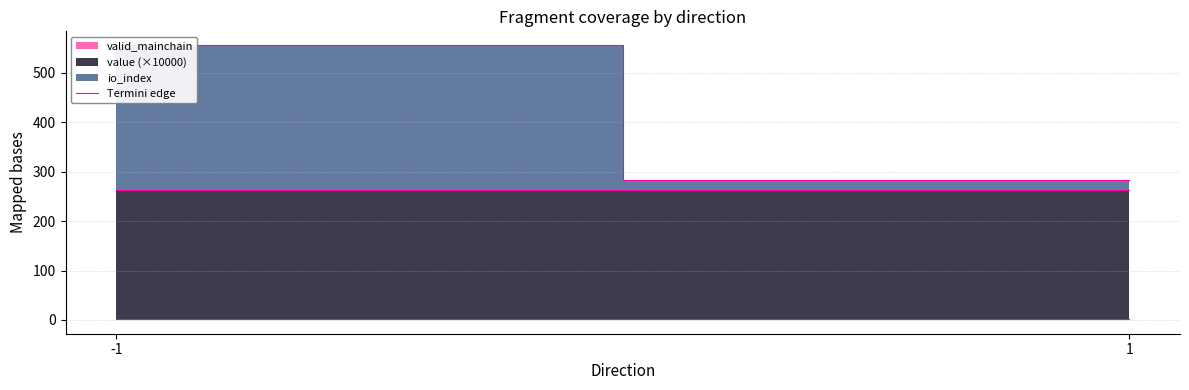

Is the value of io_index at -1 greater than the value of value at 3?

Yes